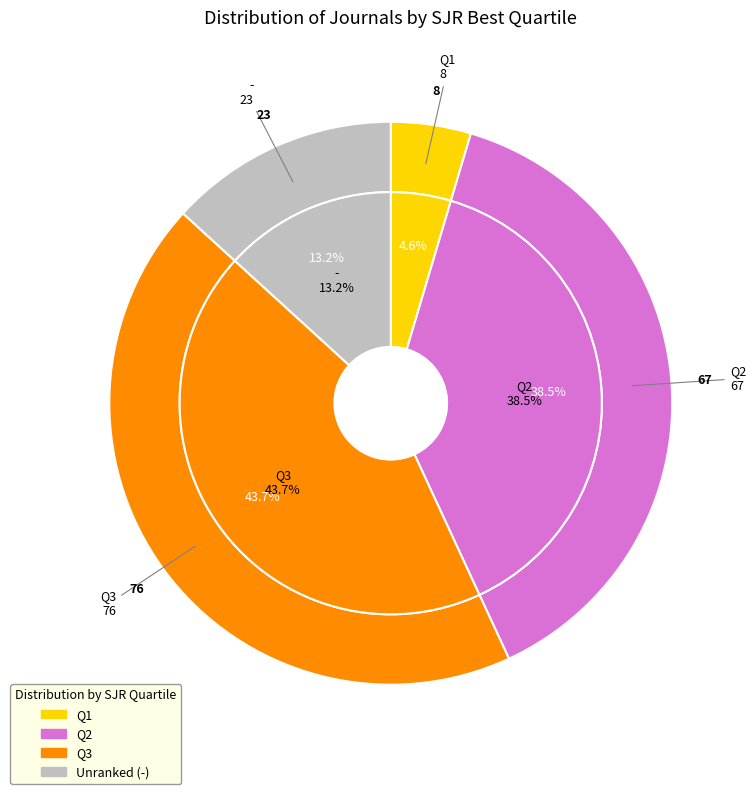

Is the sum of - and Q3 greater than half?

Yes